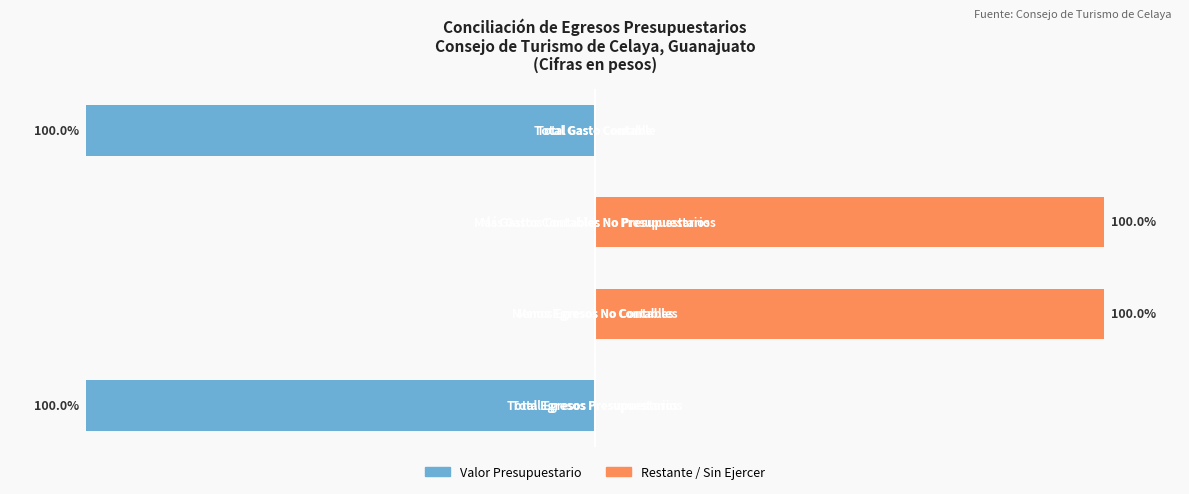

What is the difference between the second highest and second lowest values in the Restante / Sin Ejercer series?

100